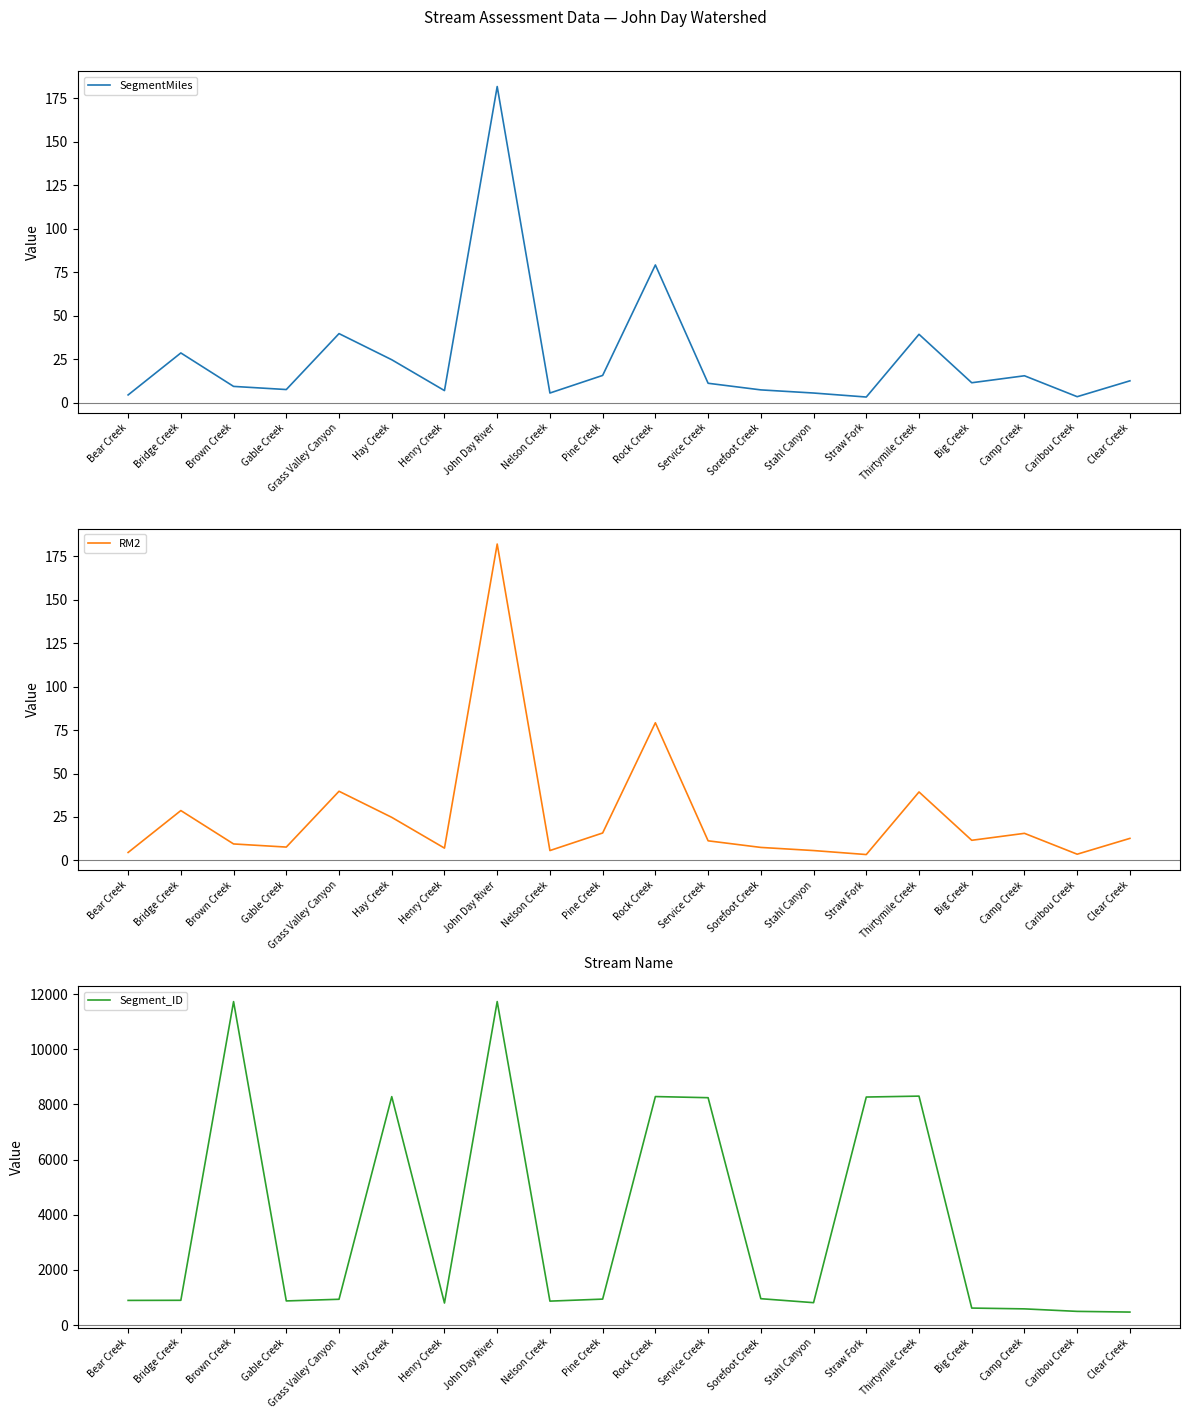

What is the difference between the second highest and minimum values in the Segment_ID series?

11261